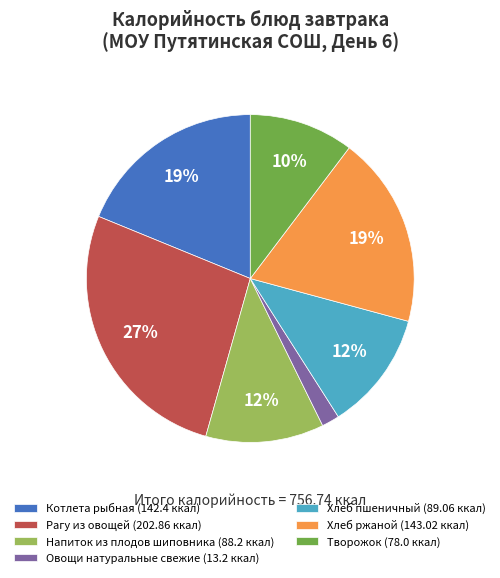

Do Овощи натуральные свежие (13.2 ккал) and Хлеб ржаной (143.02 ккал) together represent more than half of the pie?

No